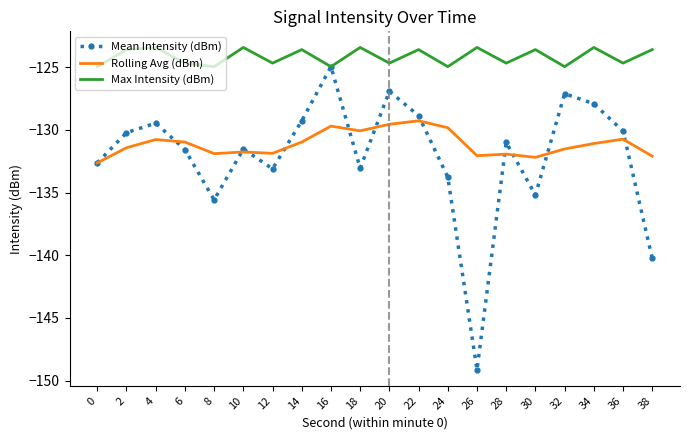

What is the spread (max minus min) of values at 18?

9.6